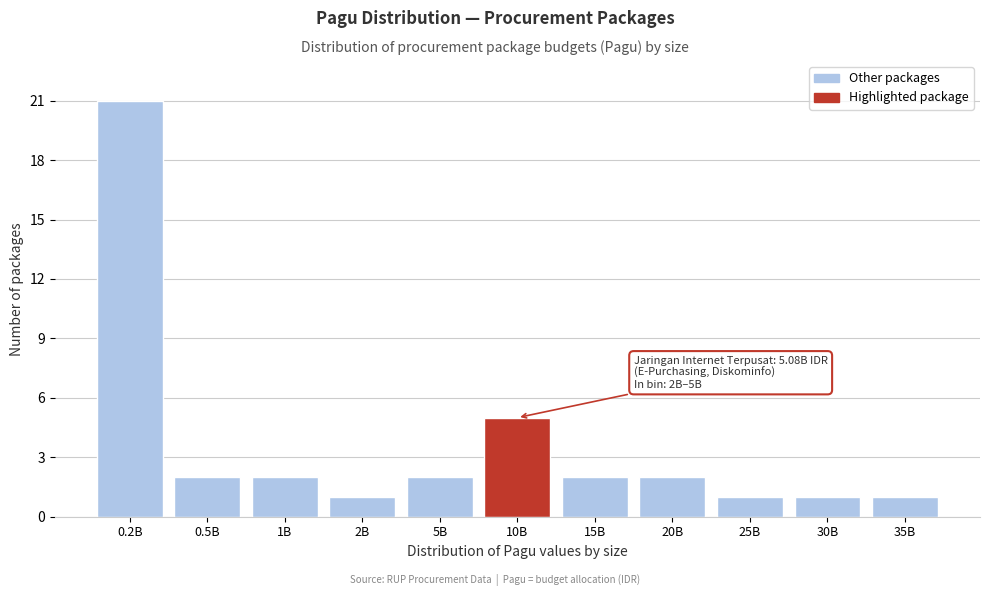

Reading left to right, list all the values displayed in this chart.

0.2B=21	0.5B=2	1B=2	2B=1	5B=2	10B=5	15B=2	20B=2	25B=1	30B=1	35B=1